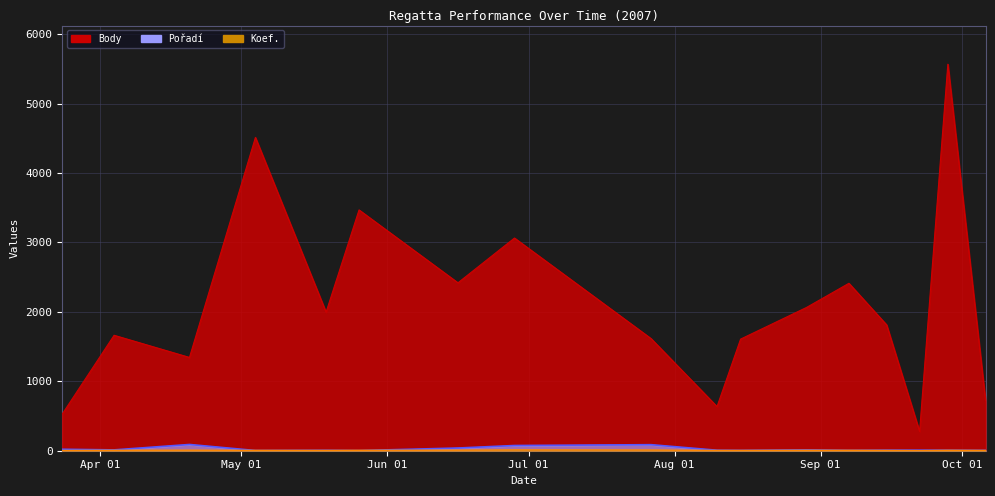

Which series has the largest total across all categories?

Body